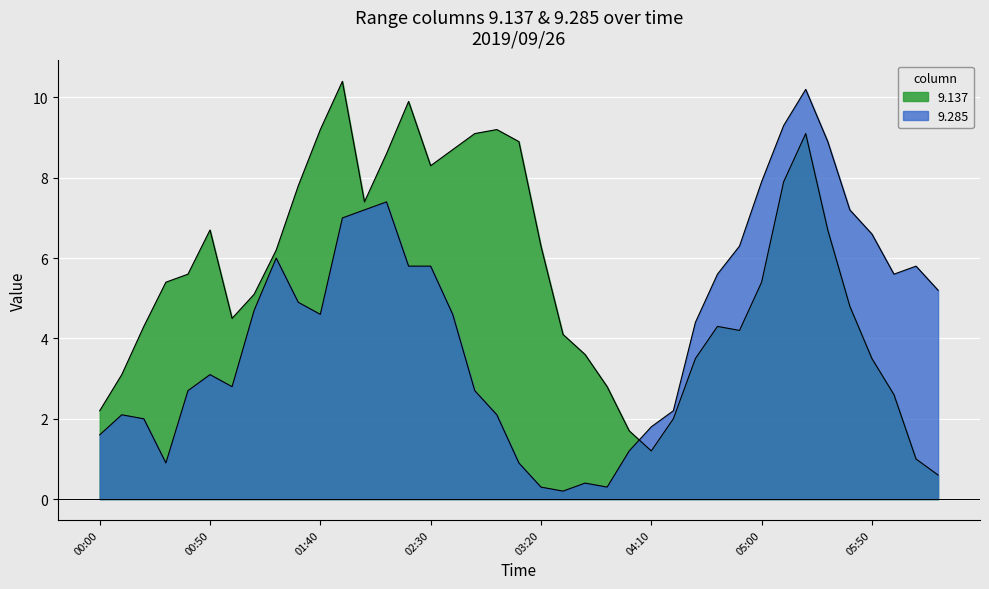

What is the difference between the 9.285 values at 02:50 and 03:10?

1.8